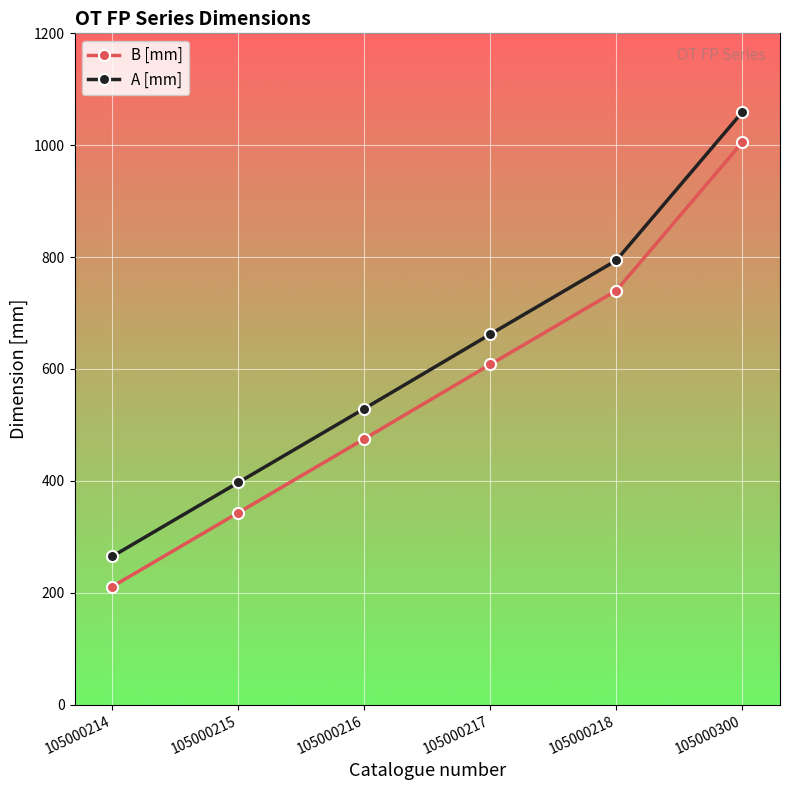

True or false: B [mm] has more than 1 points higher than both neighbors.

False